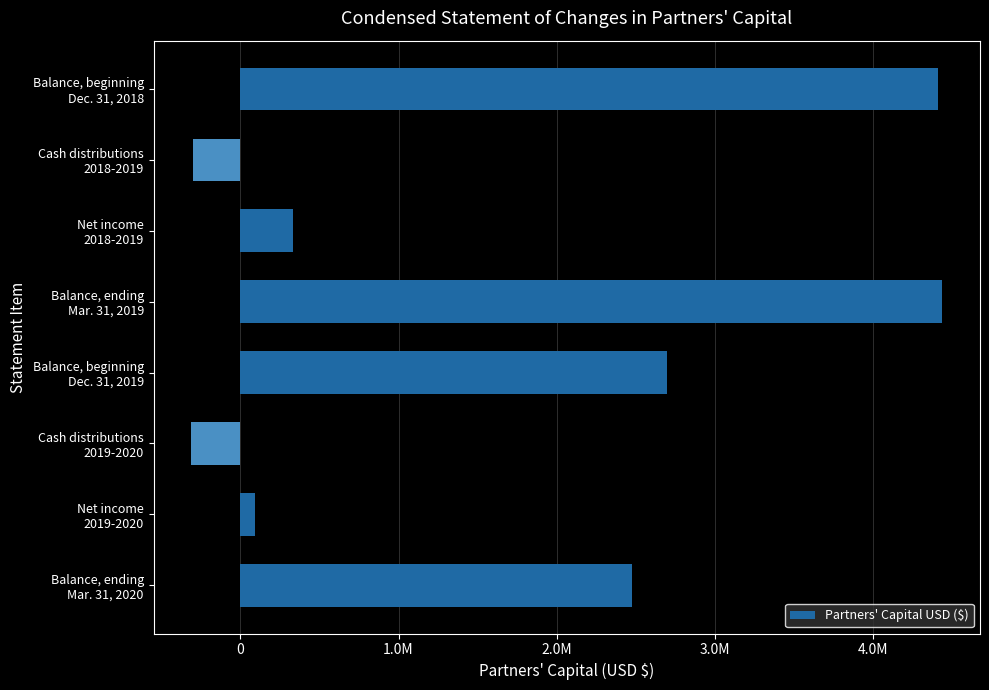

Rank the categories by value from highest to lowest.

Balance, ending
Mar. 31, 2019, Balance, beginning
Dec. 31, 2018, Balance, beginning
Dec. 31, 2019, Balance, ending
Mar. 31, 2020, Net income
2018-2019, Net income
2019-2020, Cash distributions
2018-2019, Cash distributions
2019-2020